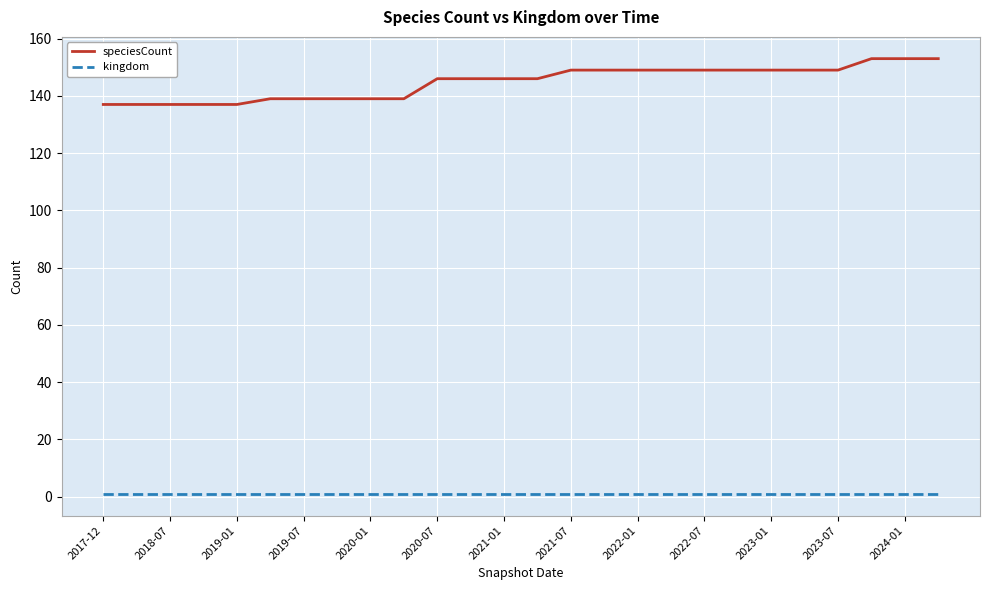

What is the greatest value displayed?

153